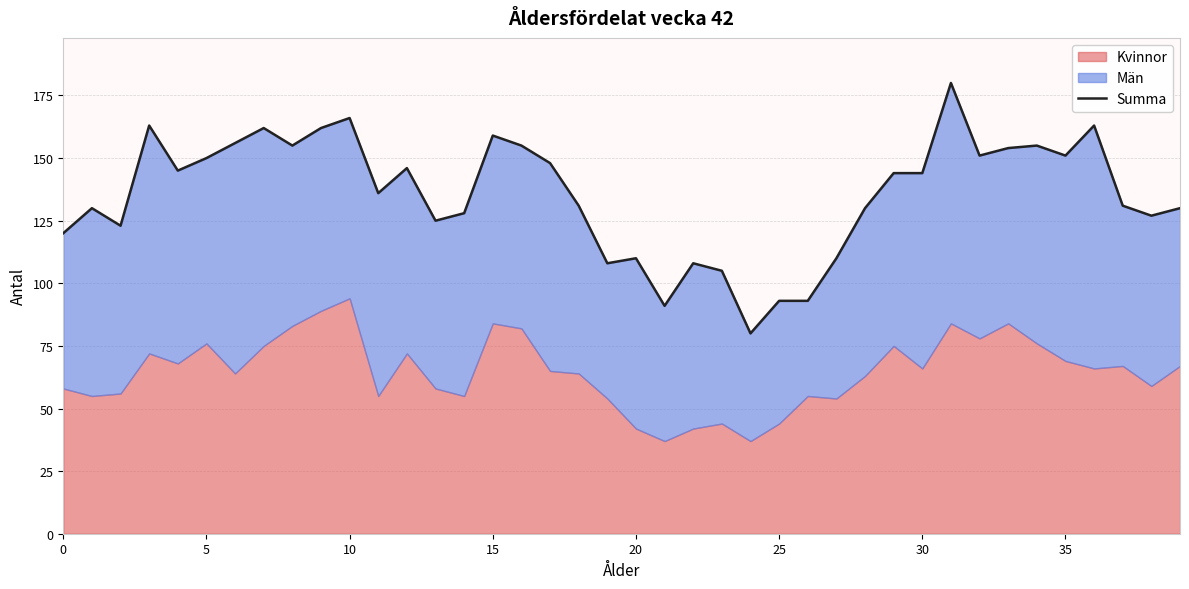

What is the sum of all values?

5418